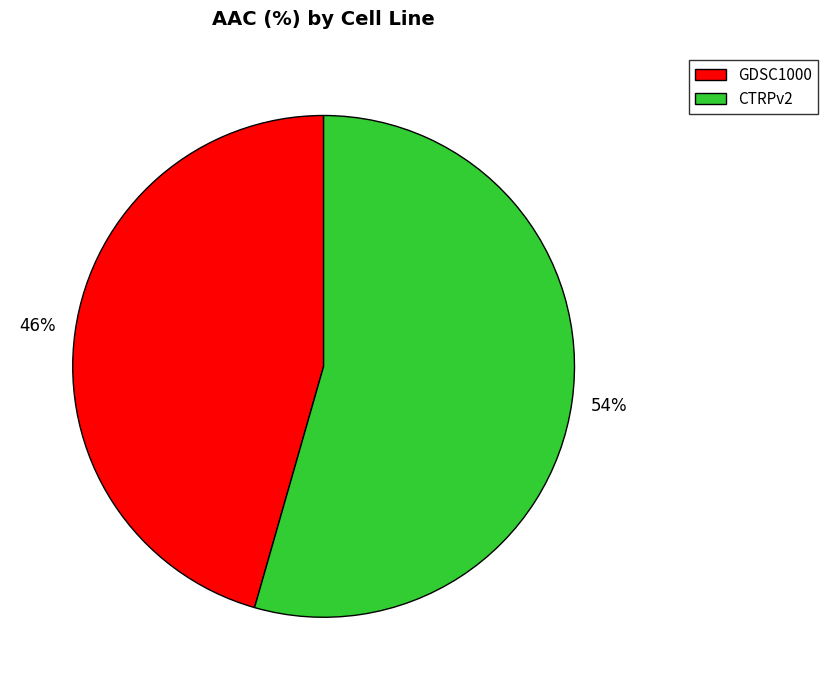

Does GDSC1000 account for over 50% of the chart?

No